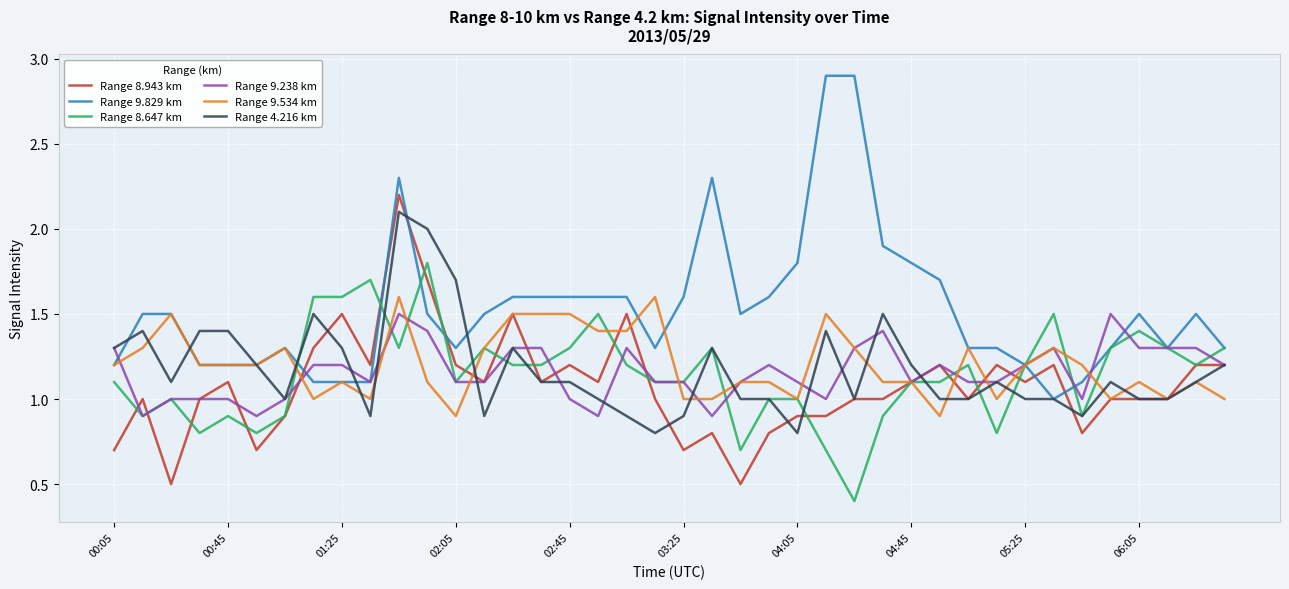

Reading left to right, transcribe all the data shown in this chart.

Range 8.943 km: 0.7	1.0	0.5	1.0	1.1	0.7	0.9	1.3	1.5	1.2	2.2	1.7	1.2	1.1	1.5	1.1	1.2	1.1	1.5	1.0	0.7	0.8	0.5	0.8	0.9	0.9	1.0	1.0	1.1	1.2	1.0	1.2	1.1	1.2	0.8	1.0	1.0	1.0	1.2	1.2
Range 9.829 km: 1.2	1.5	1.5	1.2	1.2	1.2	1.3	1.1	1.1	1.1	2.3	1.5	1.3	1.5	1.6	1.6	1.6	1.6	1.6	1.3	1.6	2.3	1.5	1.6	1.8	2.9	2.9	1.9	1.8	1.7	1.3	1.3	1.2	1.0	1.1	1.3	1.5	1.3	1.5	1.3
Range 8.647 km: 1.1	0.9	1.0	0.8	0.9	0.8	0.9	1.6	1.6	1.7	1.3	1.8	1.1	1.3	1.2	1.2	1.3	1.5	1.2	1.1	1.1	1.3	0.7	1.0	1.0	0.7	0.4	0.9	1.1	1.1	1.2	0.8	1.2	1.5	0.9	1.3	1.4	1.3	1.2	1.3
Range 9.238 km: 1.3	0.9	1.0	1.0	1.0	0.9	1.0	1.2	1.2	1.1	1.5	1.4	1.1	1.1	1.3	1.3	1.0	0.9	1.3	1.1	1.1	0.9	1.1	1.2	1.1	1.0	1.3	1.4	1.1	1.2	1.1	1.1	1.2	1.3	1.0	1.5	1.3	1.3	1.3	1.2
Range 9.534 km: 1.2	1.3	1.5	1.2	1.2	1.2	1.3	1.0	1.1	1.0	1.6	1.1	0.9	1.3	1.5	1.5	1.5	1.4	1.4	1.6	1.0	1.0	1.1	1.1	1.0	1.5	1.3	1.1	1.1	0.9	1.3	1.0	1.2	1.3	1.2	1.0	1.1	1.0	1.1	1.0
Range 4.216 km: 1.3	1.4	1.1	1.4	1.4	1.2	1.0	1.5	1.3	0.9	2.1	2.0	1.7	0.9	1.3	1.1	1.1	1.0	0.9	0.8	0.9	1.3	1.0	1.0	0.8	1.4	1.0	1.5	1.2	1.0	1.0	1.1	1.0	1.0	0.9	1.1	1.0	1.0	1.1	1.2